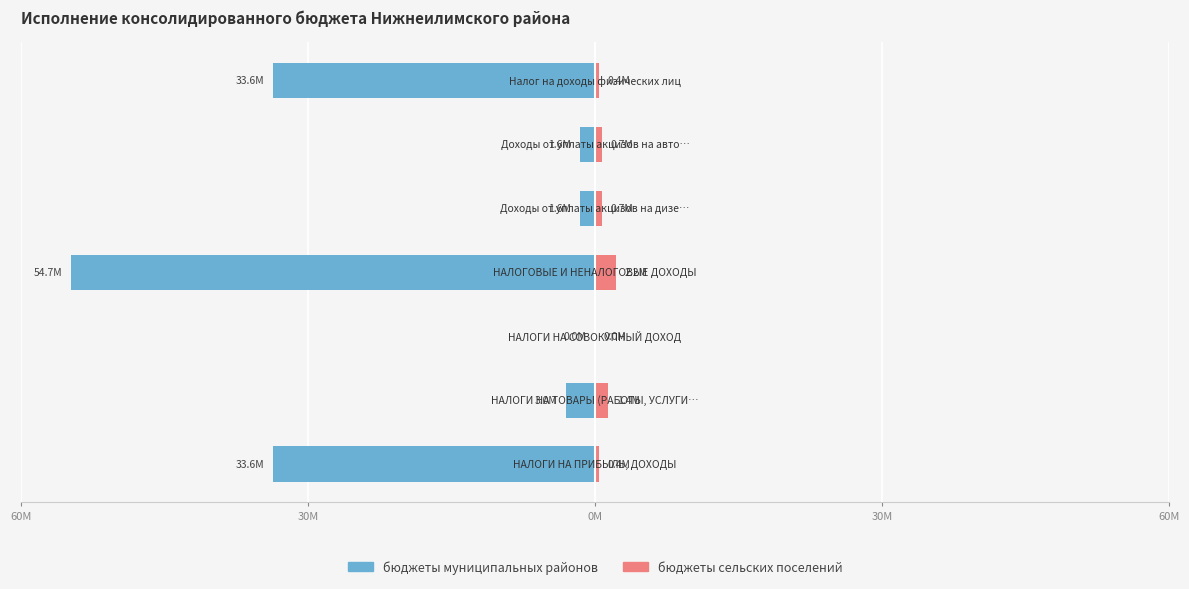

What is the average value of the бюджеты муниципальных районов series?

-18312225.5